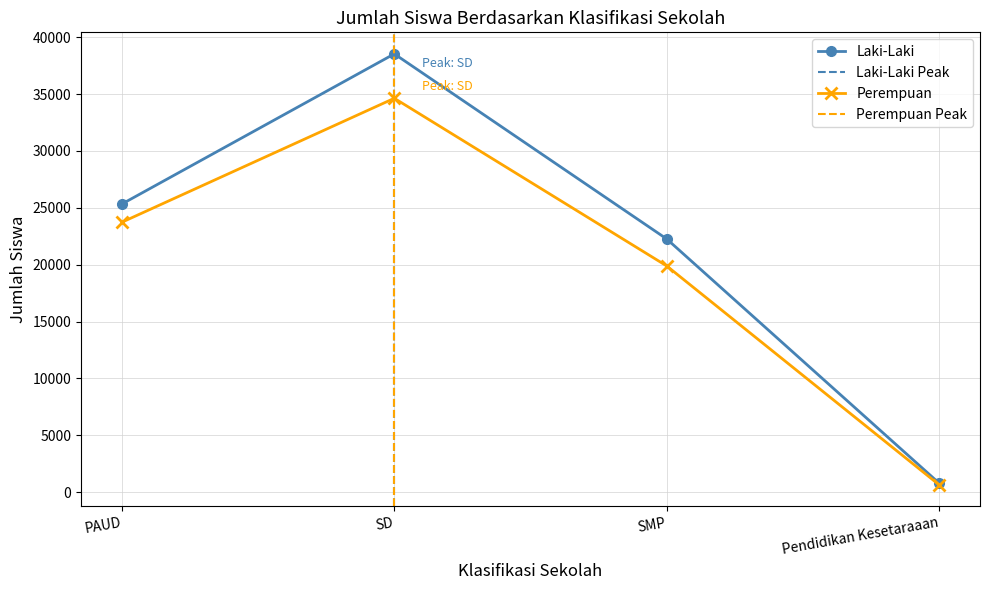

Between SD and Pendidikan Kesetaraaan, which series saw the biggest shift?

Laki-Laki